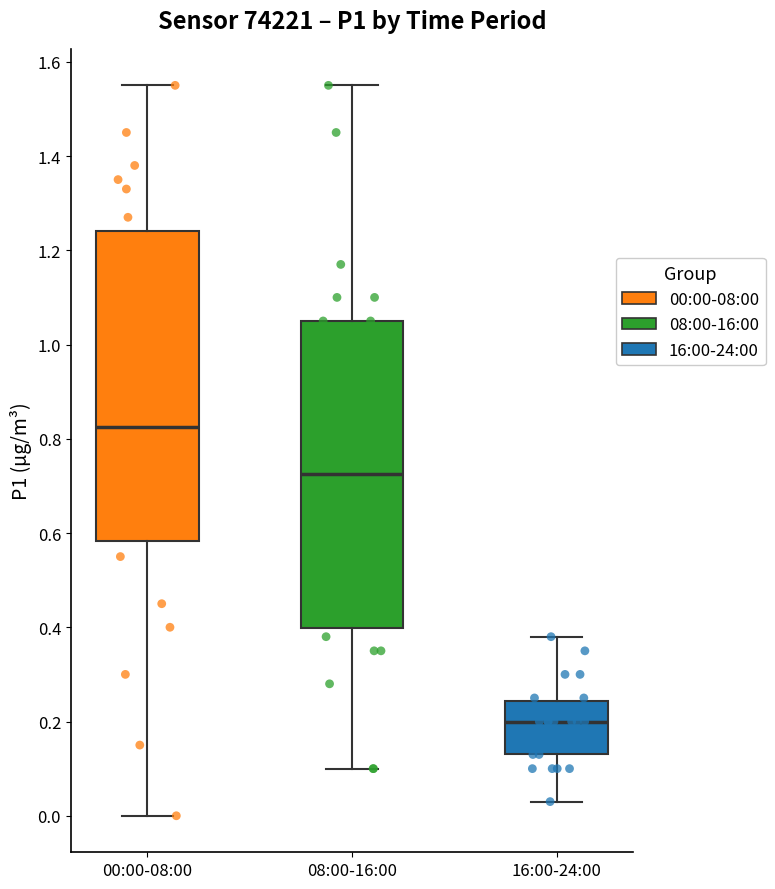

Reading left to right, read every box against the y-axis: the position of its median line, the range the box covers, and the ends of its whiskers. The values are not printed on the chart, so give them approximately, as read against the axis.

00:00-08:00: median 0.82, box 0.58 to 1.24, whiskers 0.00 to 1.56
08:00-16:00: median 0.72, box 0.40 to 1.06, whiskers 0.10 to 1.56
16:00-24:00: median 0.20, box 0.14 to 0.24, whiskers 0.04 to 0.38